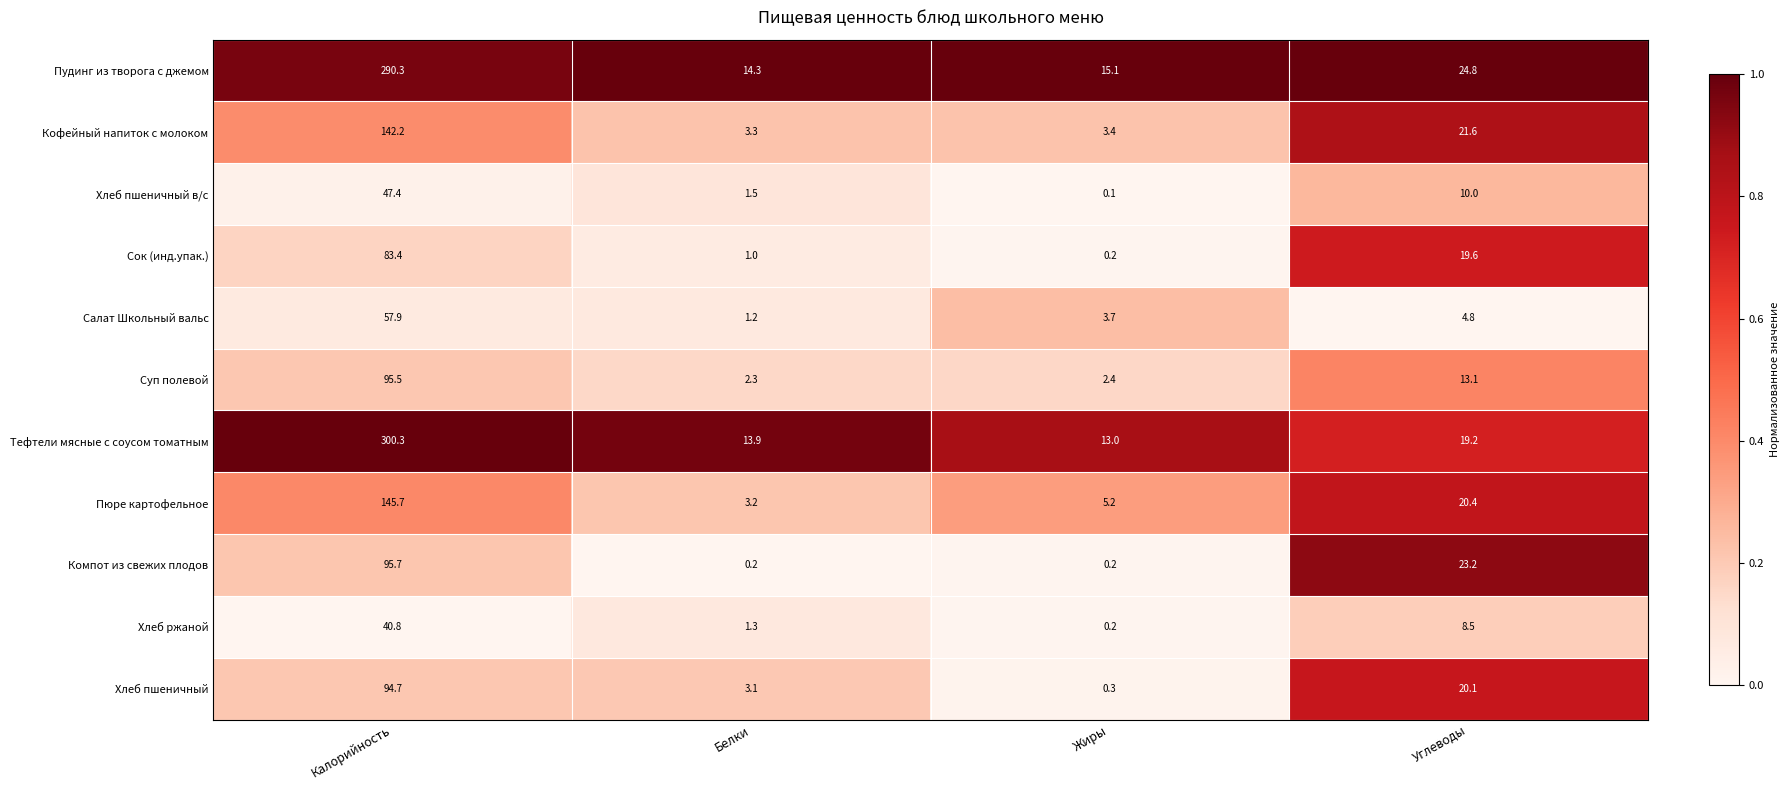

True or false: Хлеб ржаной has a value of 0.2 at Жиры.

True